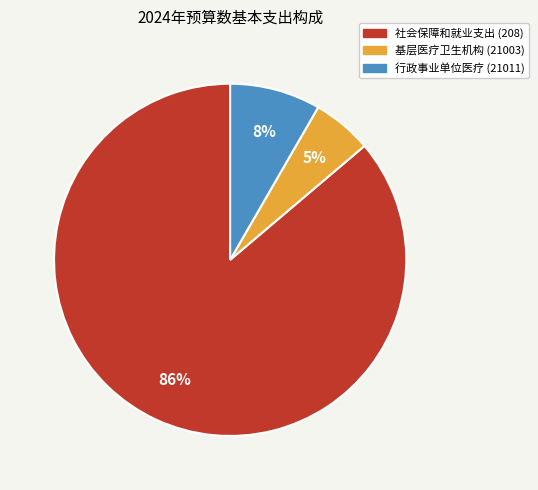

True or false: 社会保障和就业支出 (208) accounts for 81% of the total.

False